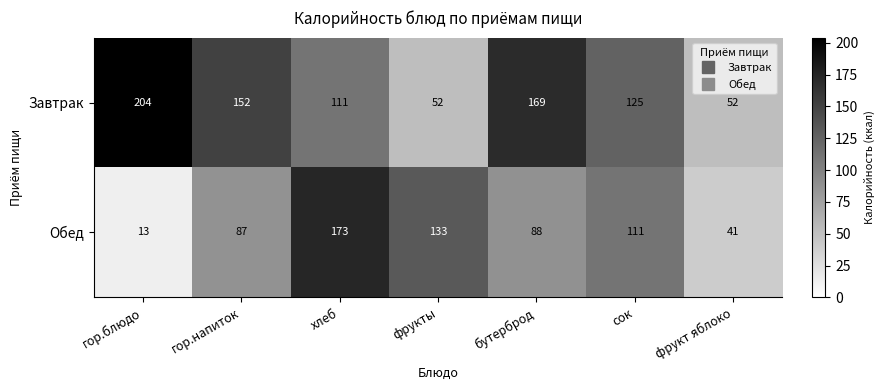

What is the average value of the Завтрак series?

124